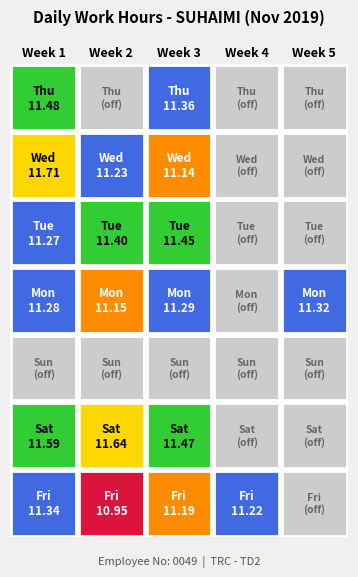

What is the average value of the Mon series?

9.0